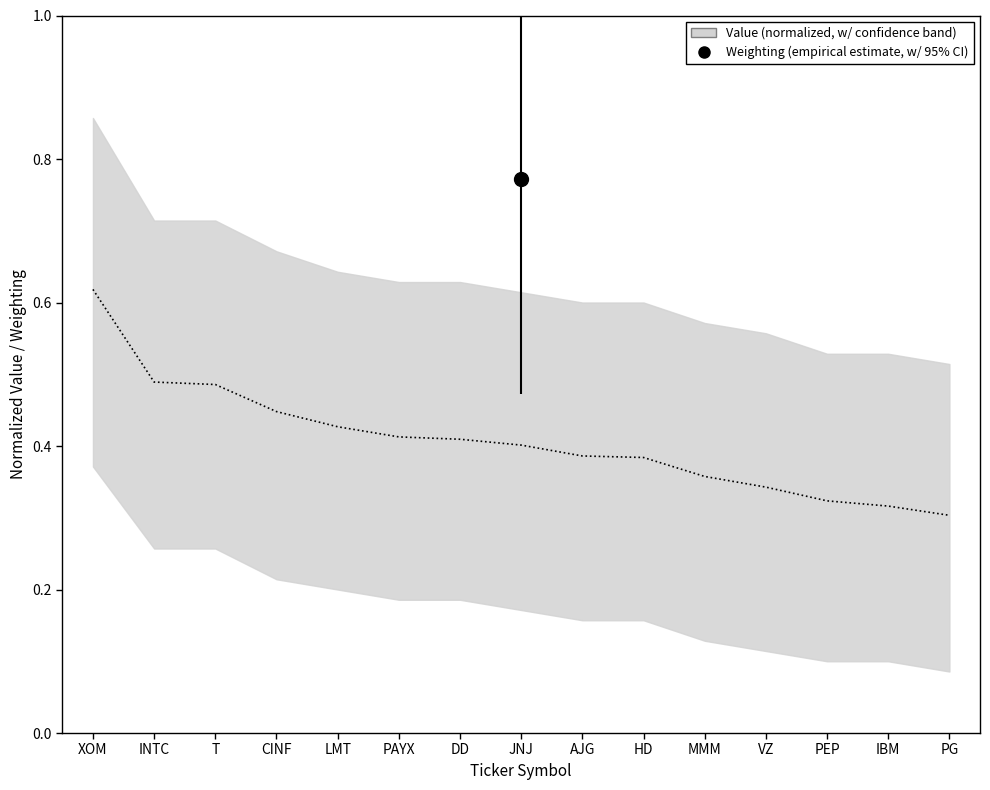

What is the difference between the values at XOM and IBM?

0.3